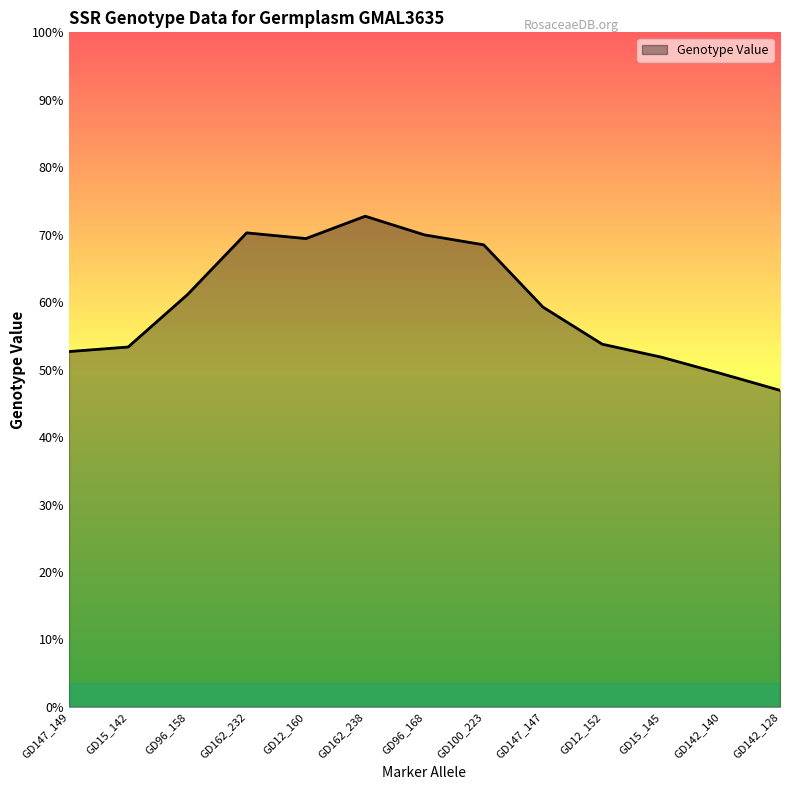

Which has a higher value, GD96_168 or GD100_223?

GD96_168